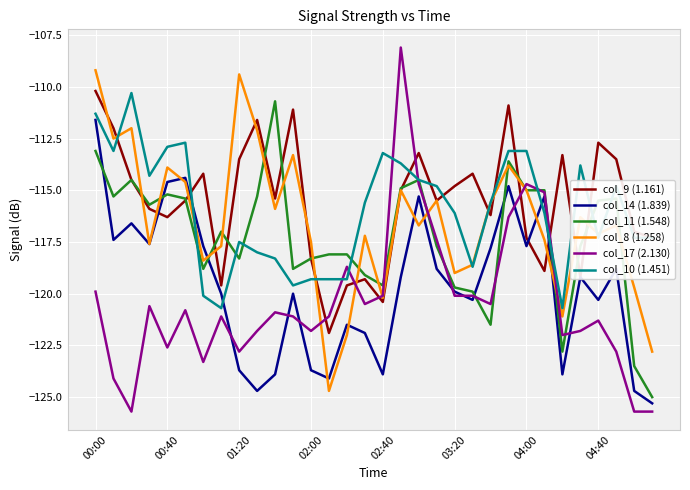

After their last crossing, which series has the higher values: col_10 (1.451) or col_17 (2.130)?

col_10 (1.451)